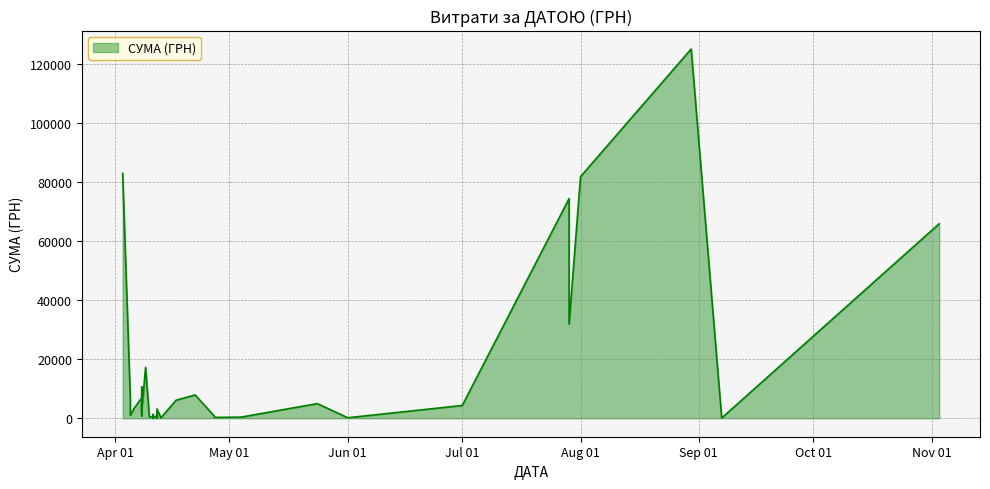

At which category does the chart reach its minimum across all series?

11.04.2016